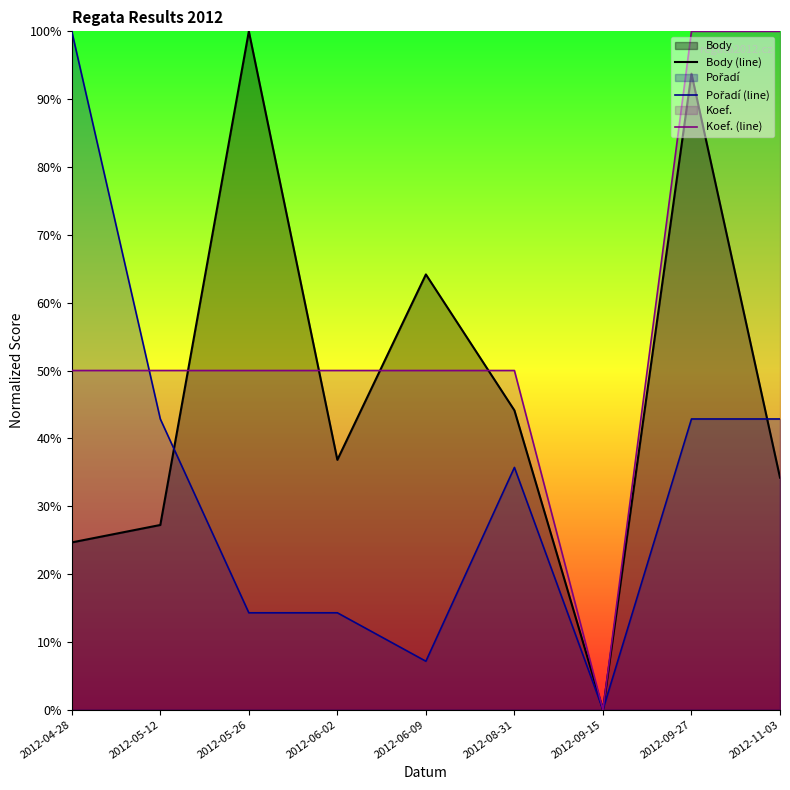

Reading right to left, what are all the values shown in this chart?

Body (line): 34.2	93.8	0.0	44.1	64.2	36.8	100.0	27.2	24.7
Pořadí (line): 42.9	42.9	0.0	35.7	7.1	14.3	14.3	42.9	100.0
Koef. (line): 100.0	100.0	0.0	50.0	50.0	50.0	50.0	50.0	50.0